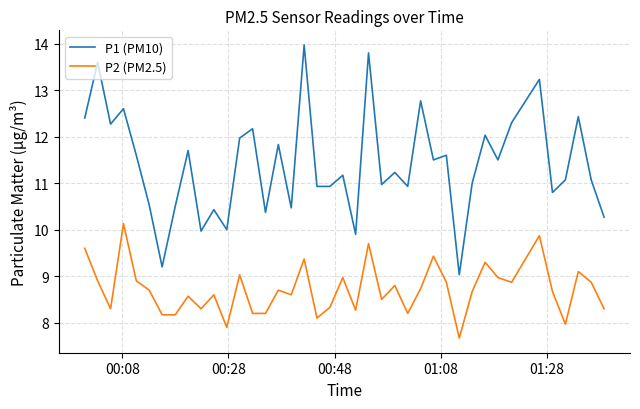

Which series has the largest total across all categories?

P1 (PM10)